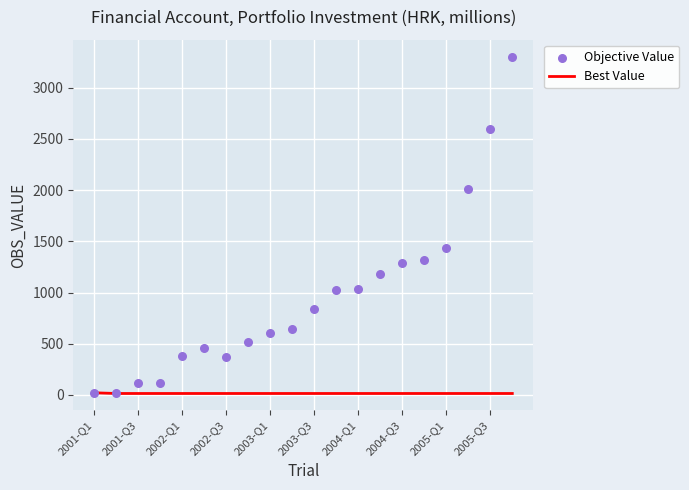

Which series has the largest total across all categories?

Objective Value